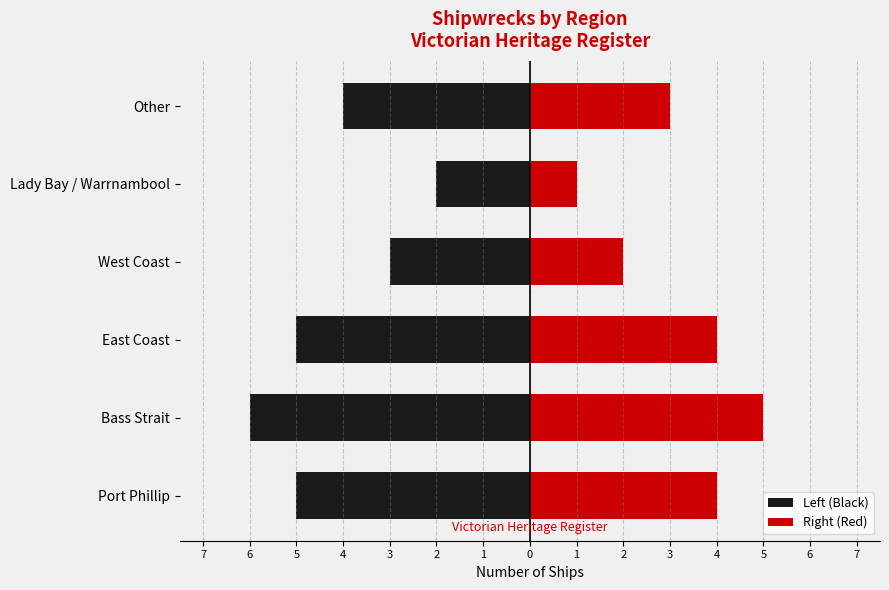

The value of Left (Black) at Port Phillip is -7. True or false?

False